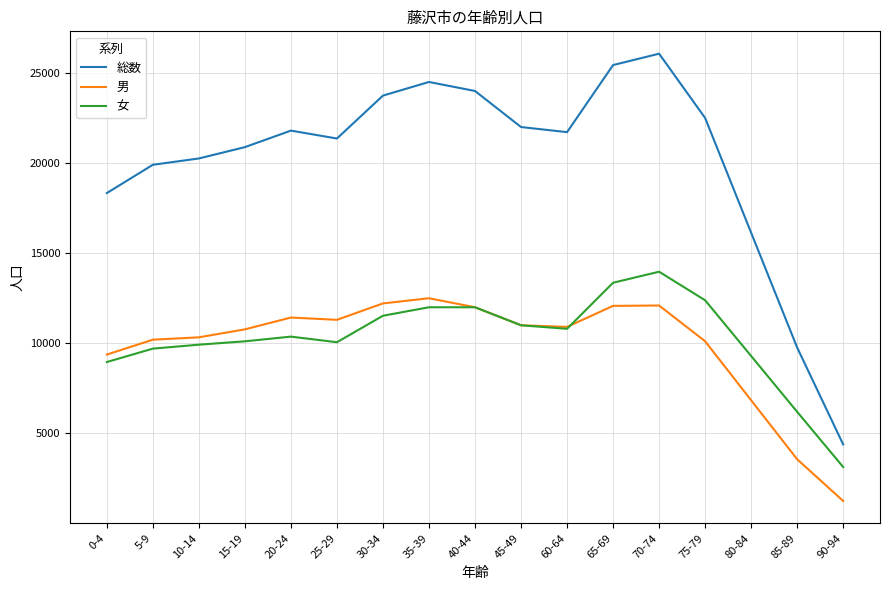

What is the highest value of the 女 series?

13972